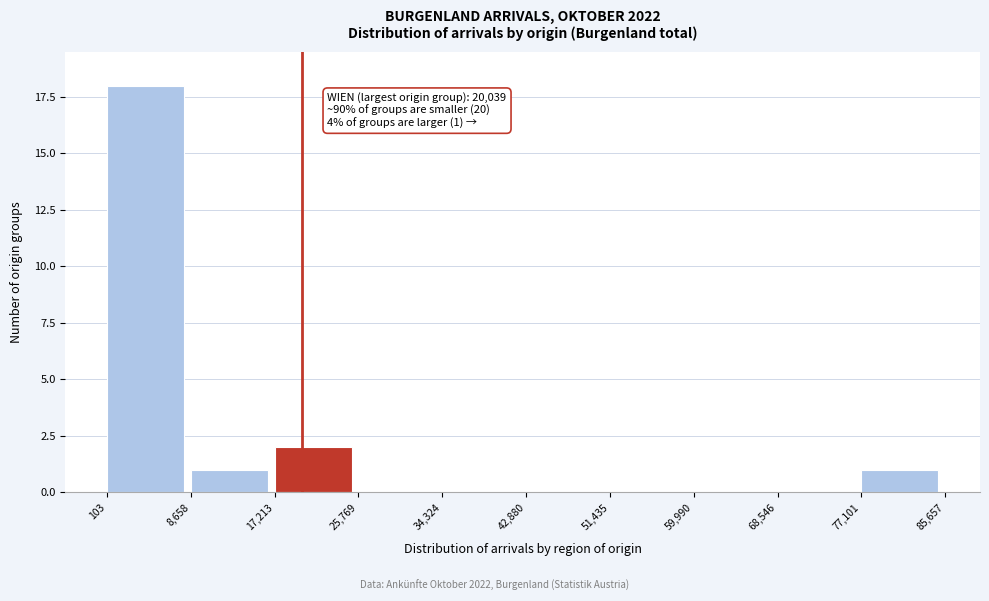

Over which range of the x-axis is the bar tallest?

103 to 8,658